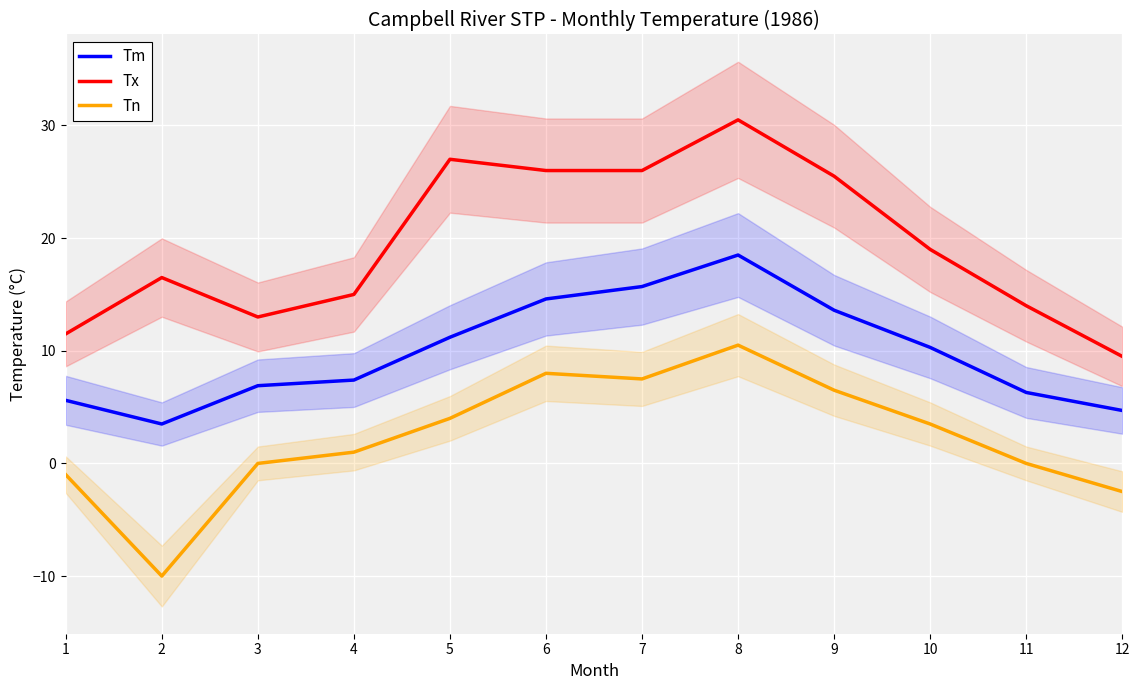

What is the difference between the Tm values at 9 and 7?

2.1